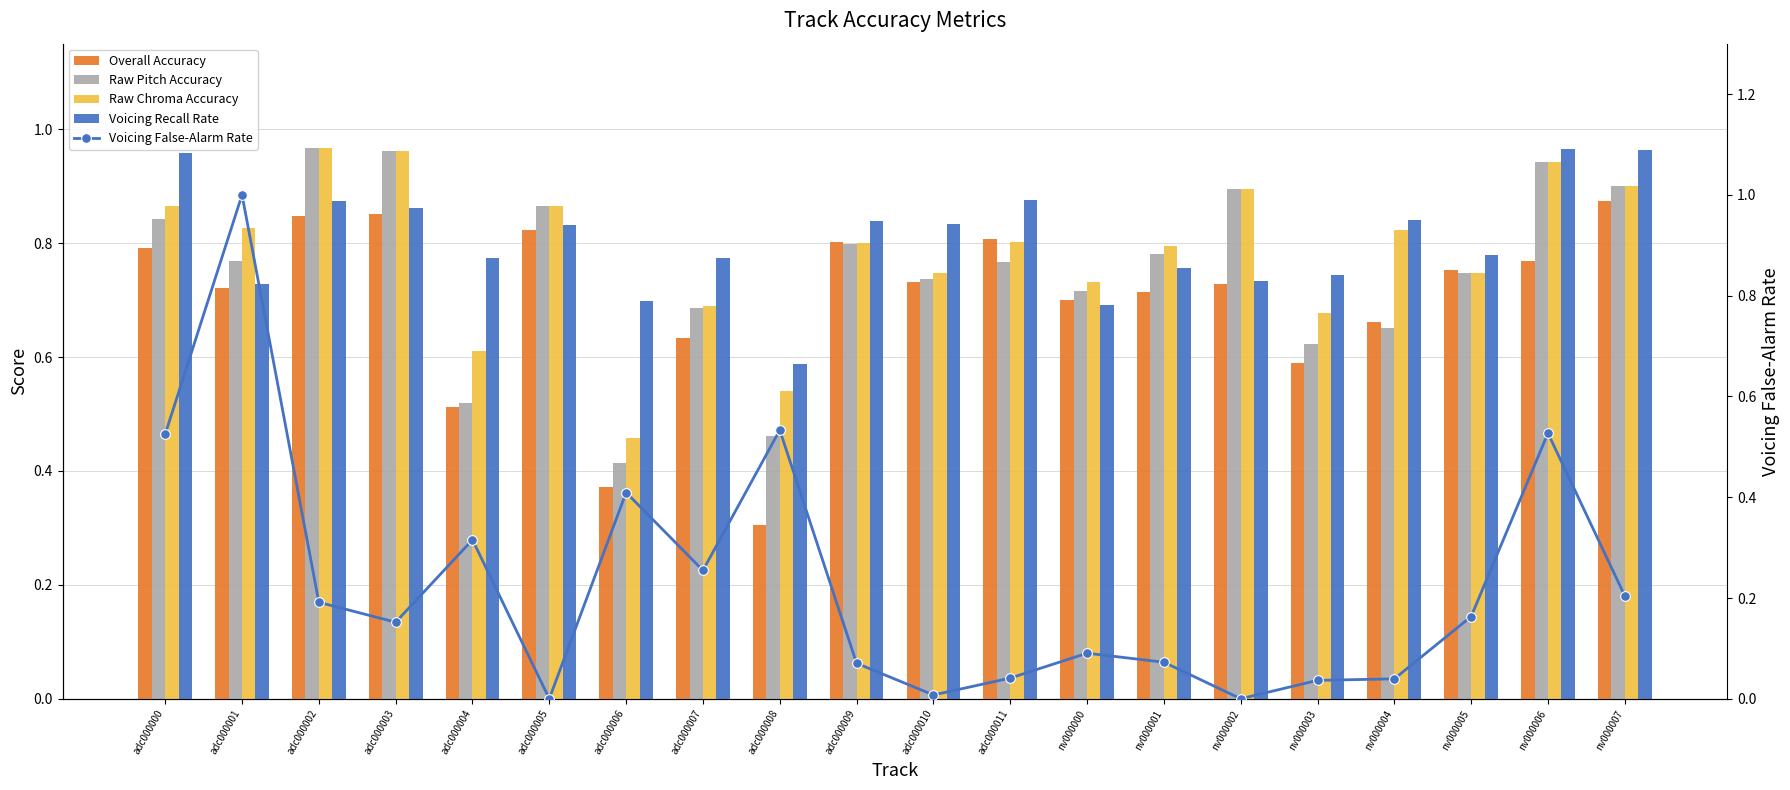

Reading left to right, transcribe all the data shown in this chart.

Overall Accuracy: 0.8	0.7	0.8	0.9	0.5	0.8	0.4	0.6	0.3	0.8	0.7	0.8	0.7	0.7	0.7	0.6	0.7	0.8	0.8	0.9
Raw Pitch Accuracy: 0.8	0.8	1.0	1.0	0.5	0.9	0.4	0.7	0.5	0.8	0.7	0.8	0.7	0.8	0.9	0.6	0.7	0.7	0.9	0.9
Raw Chroma Accuracy: 0.9	0.8	1.0	1.0	0.6	0.9	0.5	0.7	0.5	0.8	0.7	0.8	0.7	0.8	0.9	0.7	0.8	0.7	0.9	0.9
Voicing Recall Rate: 1.0	0.7	0.9	0.9	0.8	0.8	0.7	0.8	0.6	0.8	0.8	0.9	0.7	0.8	0.7	0.7	0.8	0.8	1.0	1.0
Voicing False-Alarm Rate: 0.5	1.0	0.2	0.2	0.3	0.0	0.4	0.3	0.5	0.1	0.0	0.0	0.1	0.1	0.0	0.0	0.0	0.2	0.5	0.2